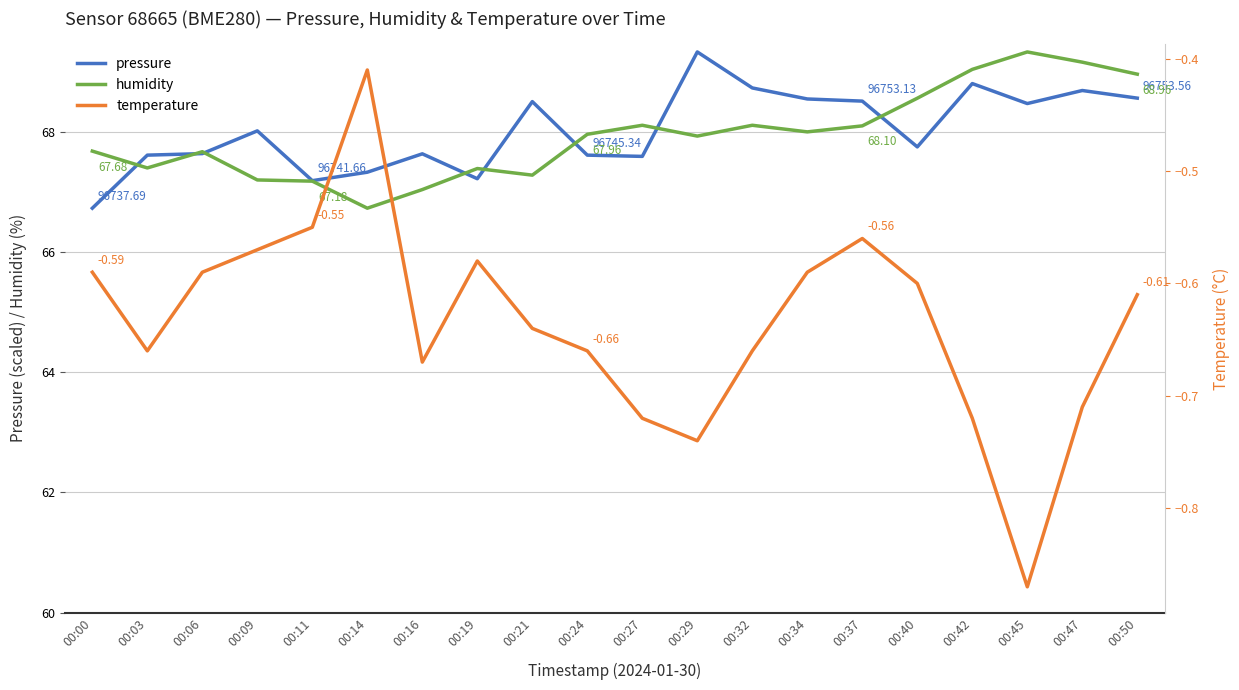

The humidity series shows 67.2 at 00:09. True or false?

True